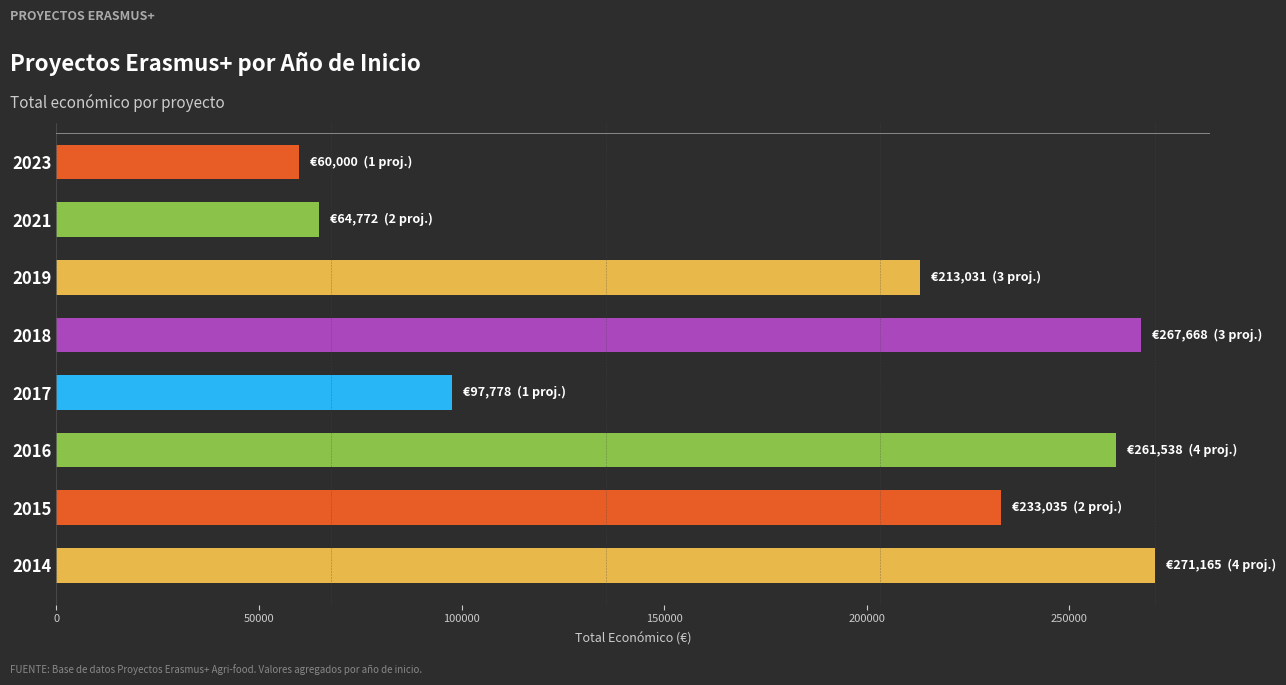

Does the chart contain stacked bars?

No